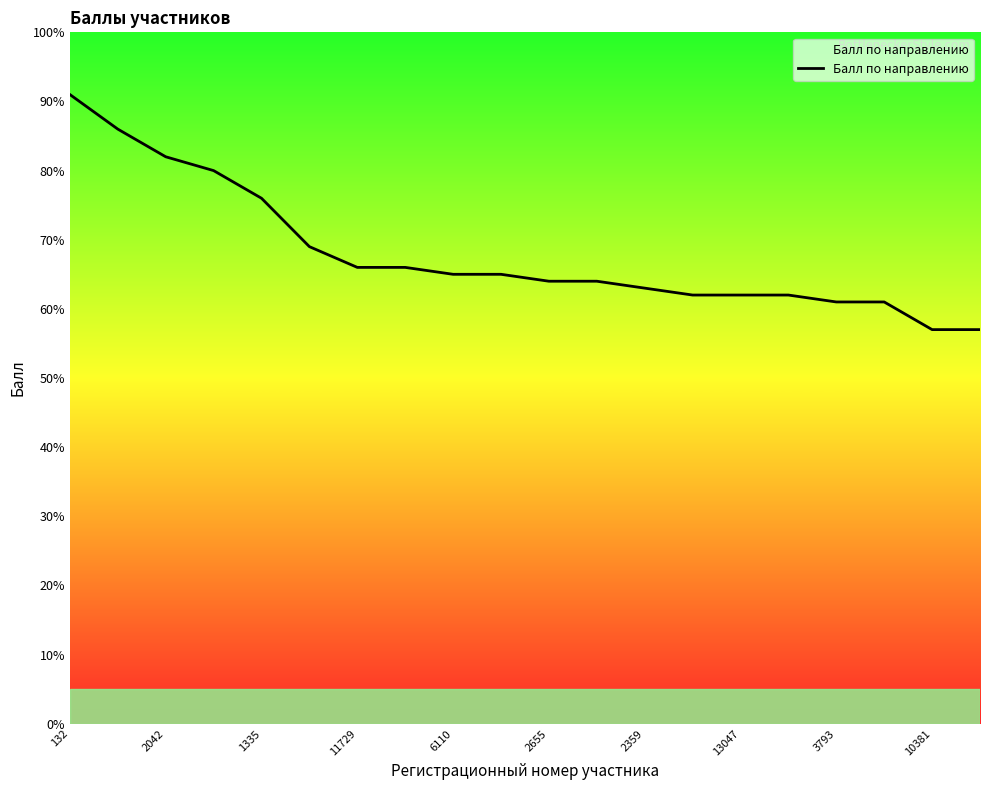

What is the smallest value displayed?

57